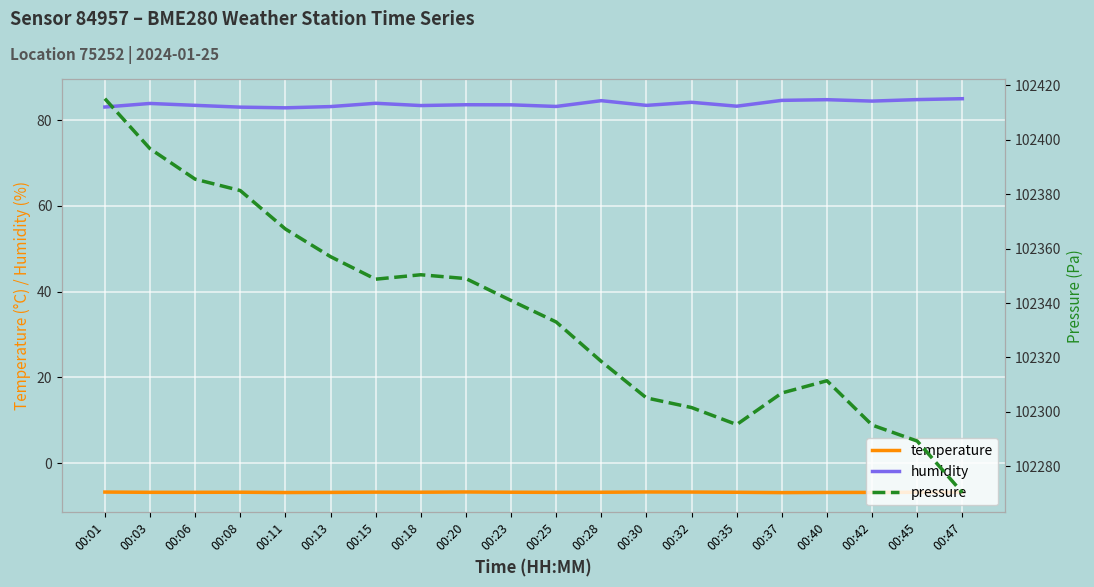

What are all the series names shown in the legend?

temperature, humidity, pressure